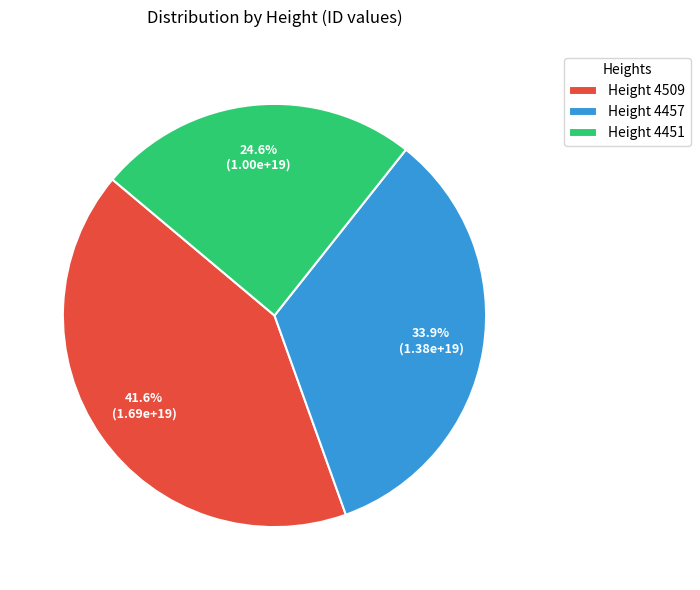

Is Height 4457 the majority of the pie?

No